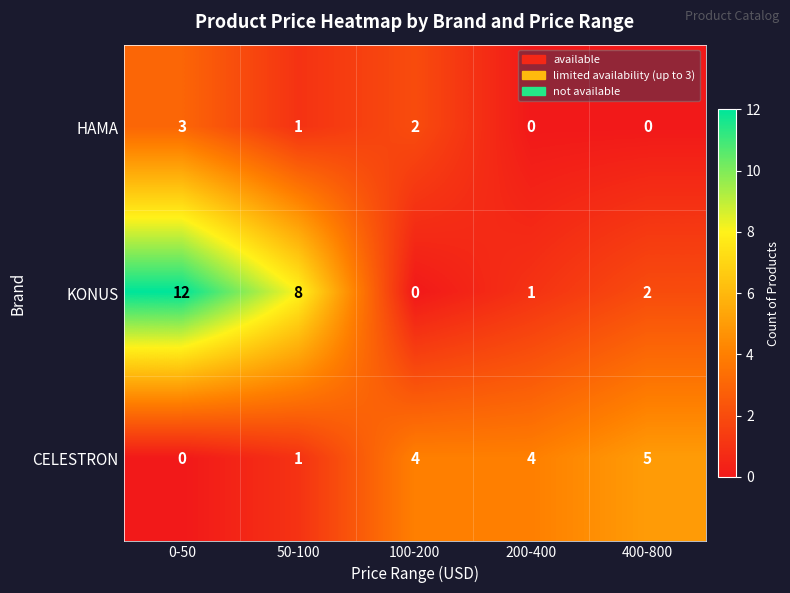

How many HAMA values are between 0 and 2?

4